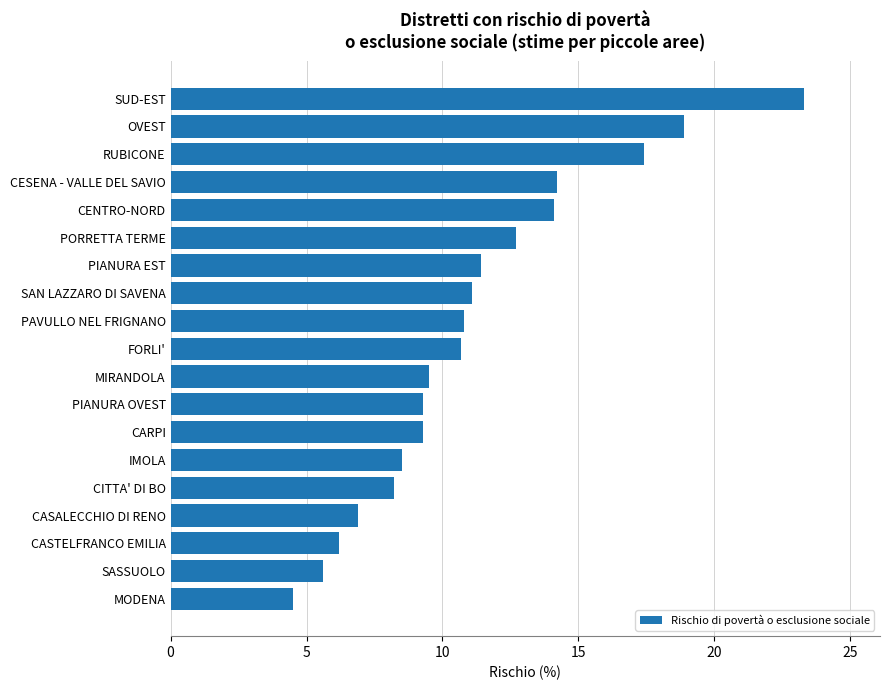

Approximately how many times larger is the value at SASSUOLO compared to PIANURA EST?

0.5